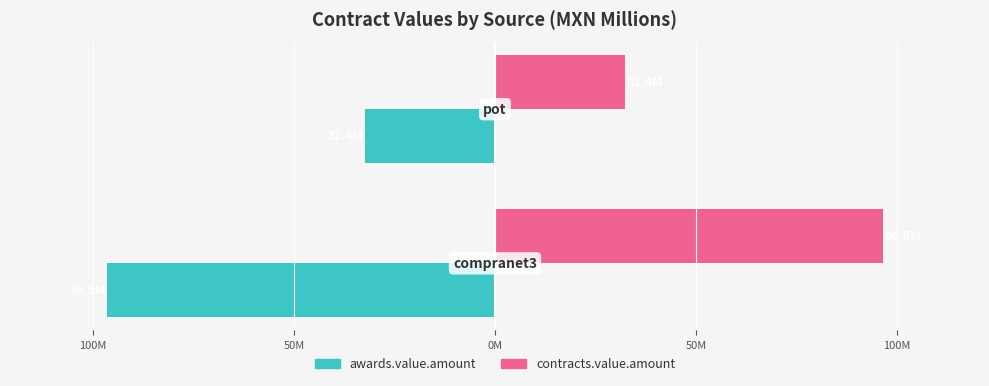

Reading left to right, transcribe all the data shown in this chart.

awards.value.amount: -96.5	-32.4
contracts.value.amount: 96.5	32.4